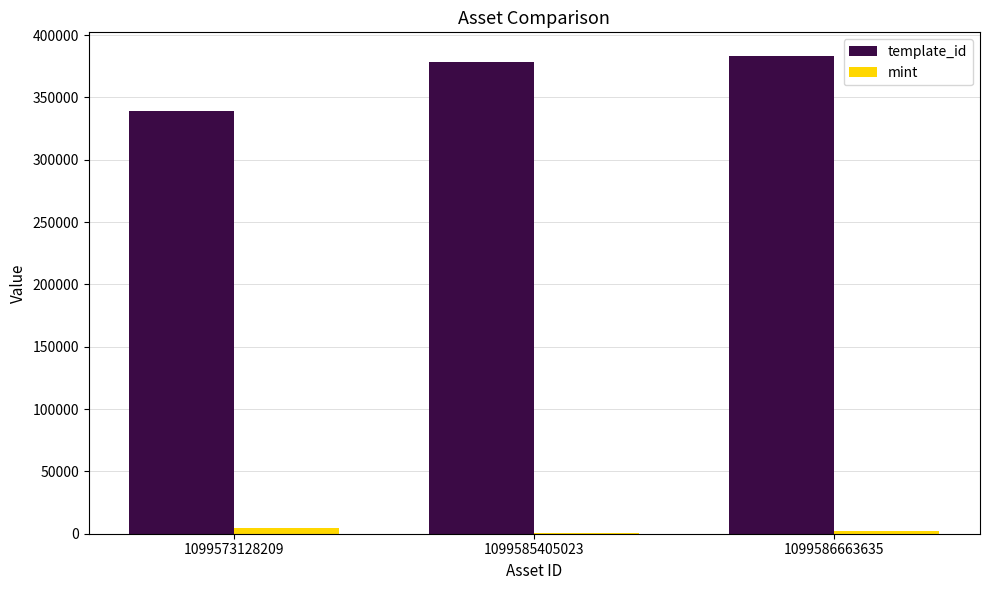

The value of template_id at 1099586663635 is 111922. True or false?

False